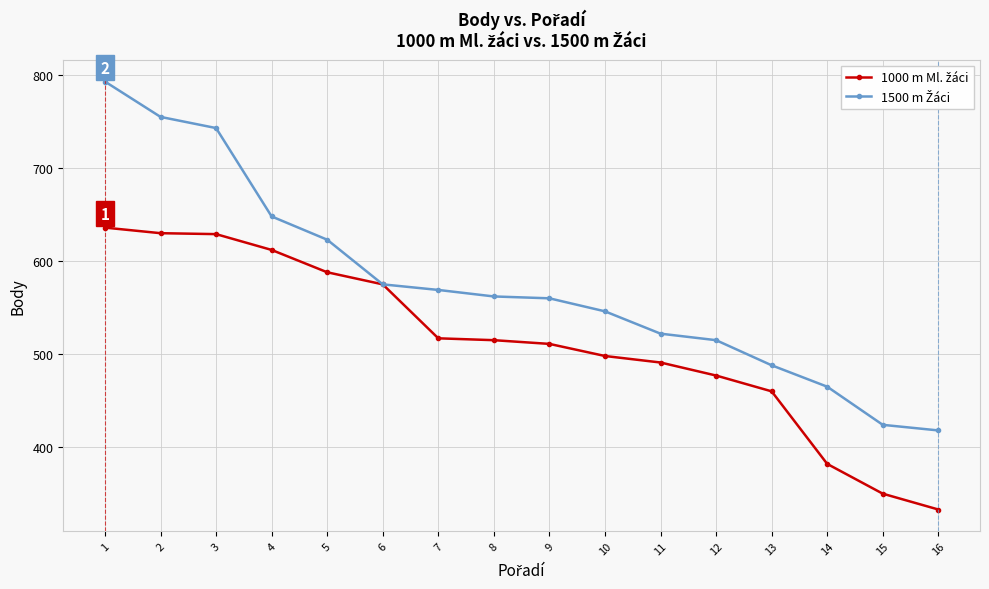

Which category has the lowest value across all series?

16